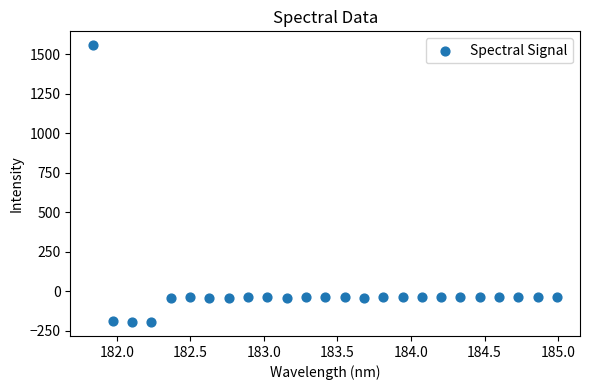

What is the range of Y values (max minus min)?

1753.3